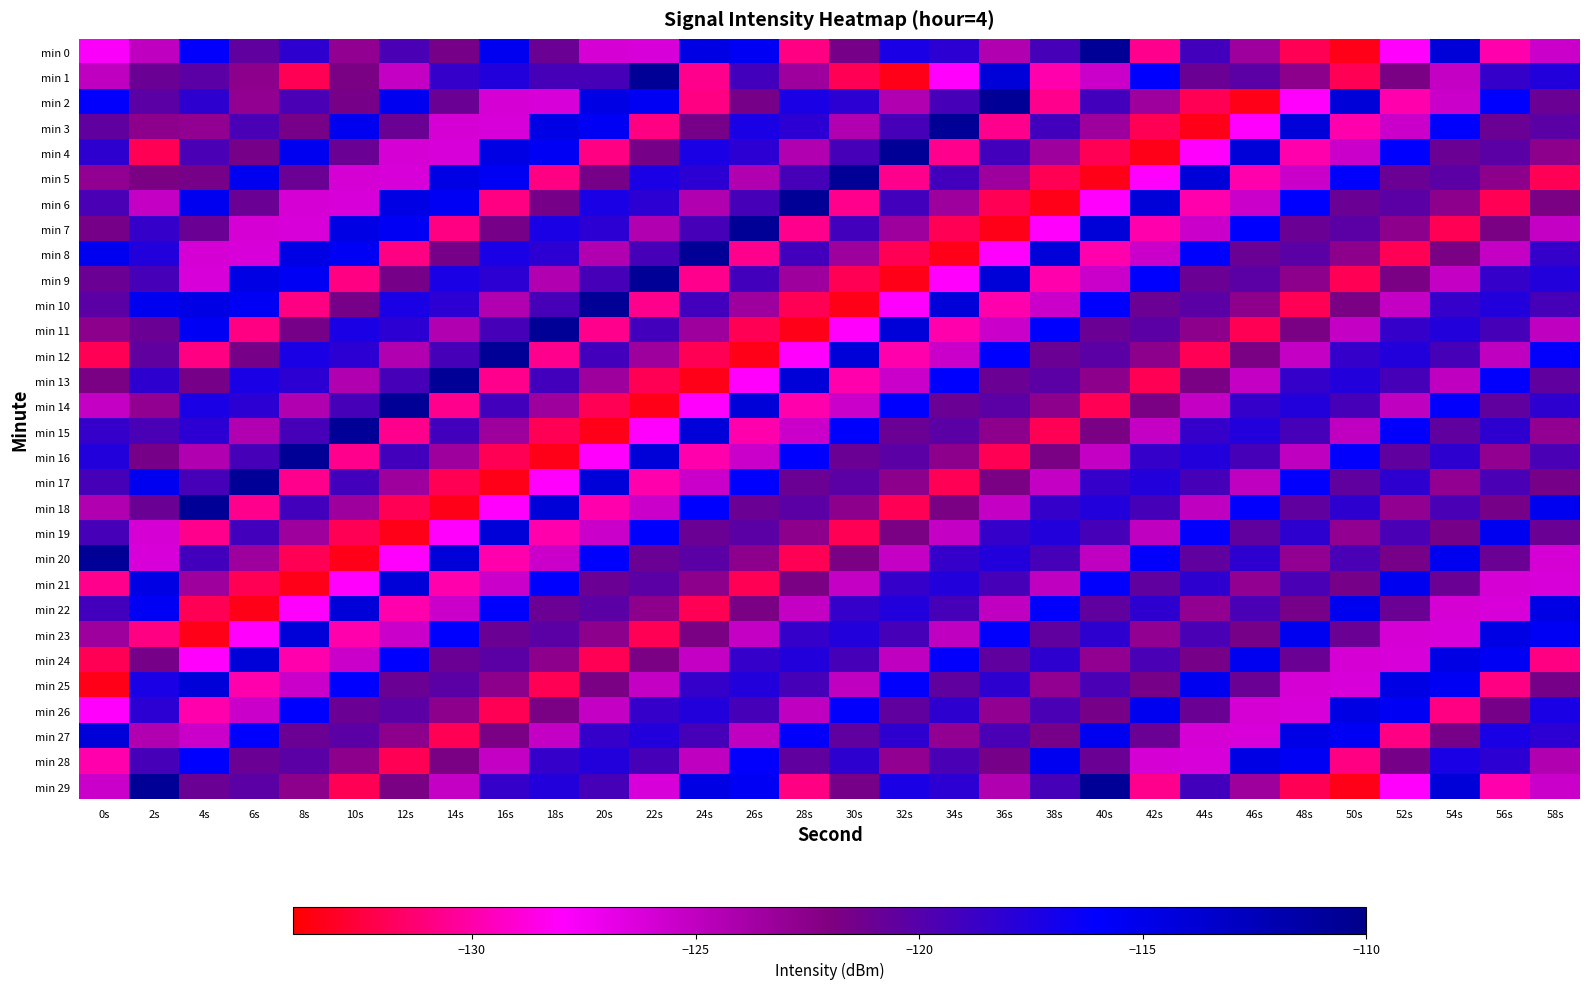

List the series in order of their peak value, highest first.

min 0, min 1, min 2, min 3, min 4, min 5, min 6, min 7, min 8, min 9, min 10, min 11, min 12, min 13, min 14, min 15, min 16, min 17, min 18, min 20, min 29, min 19, min 21, min 22, min 23, min 24, min 25, min 27, min 26, min 28